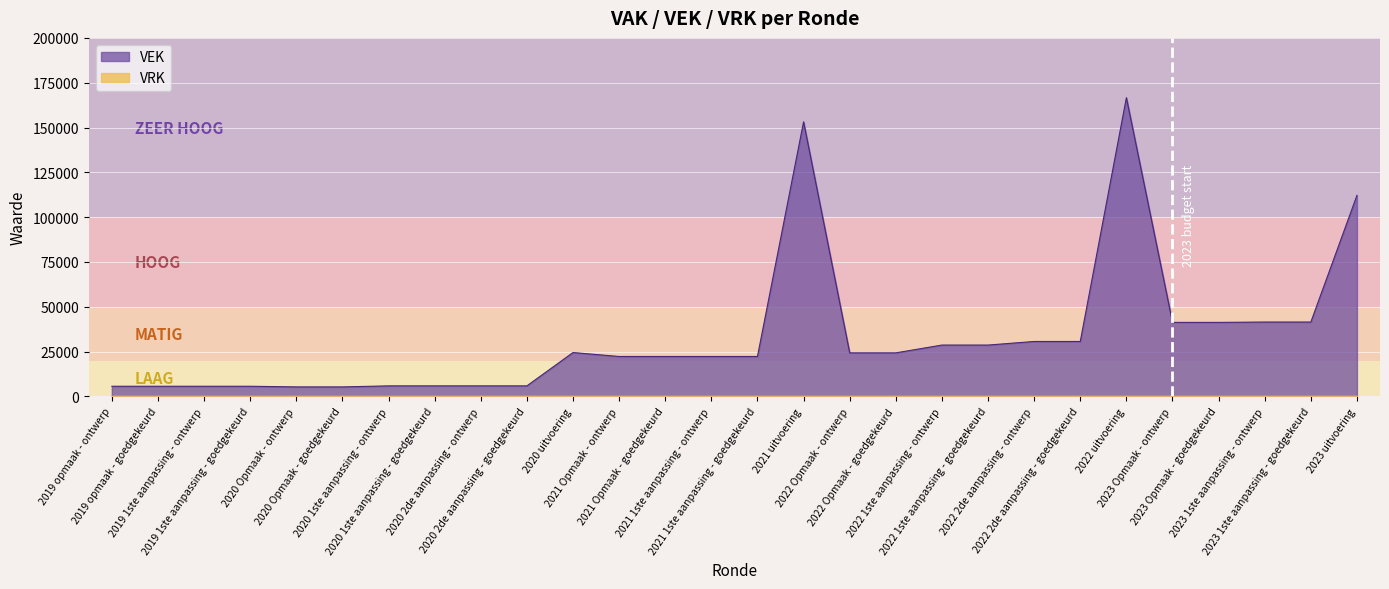

How many points are higher than both their immediate neighbors (excluding endpoints)?

3